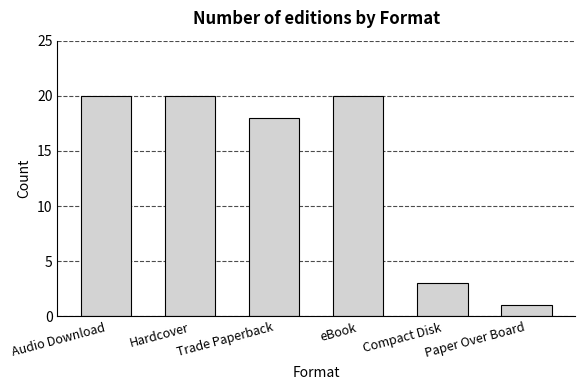

What is the label of the 3rd bar from the right?

eBook